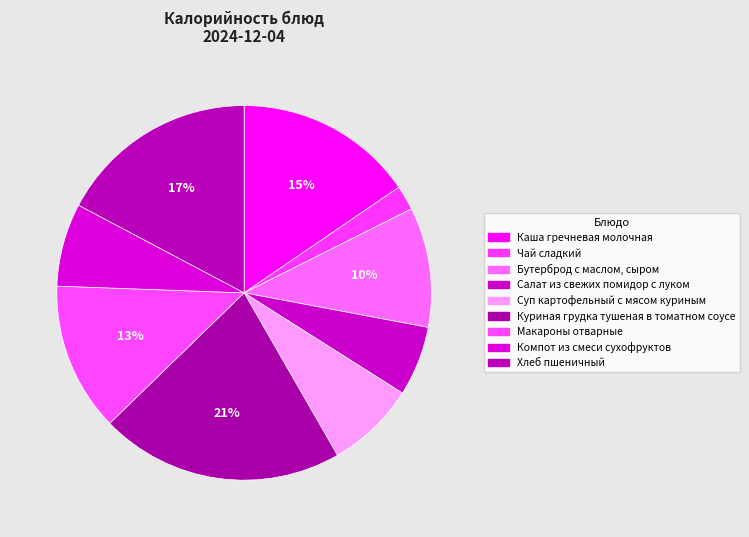

What percentage is the Хлеб пшеничный slice, to the nearest percent?

17%